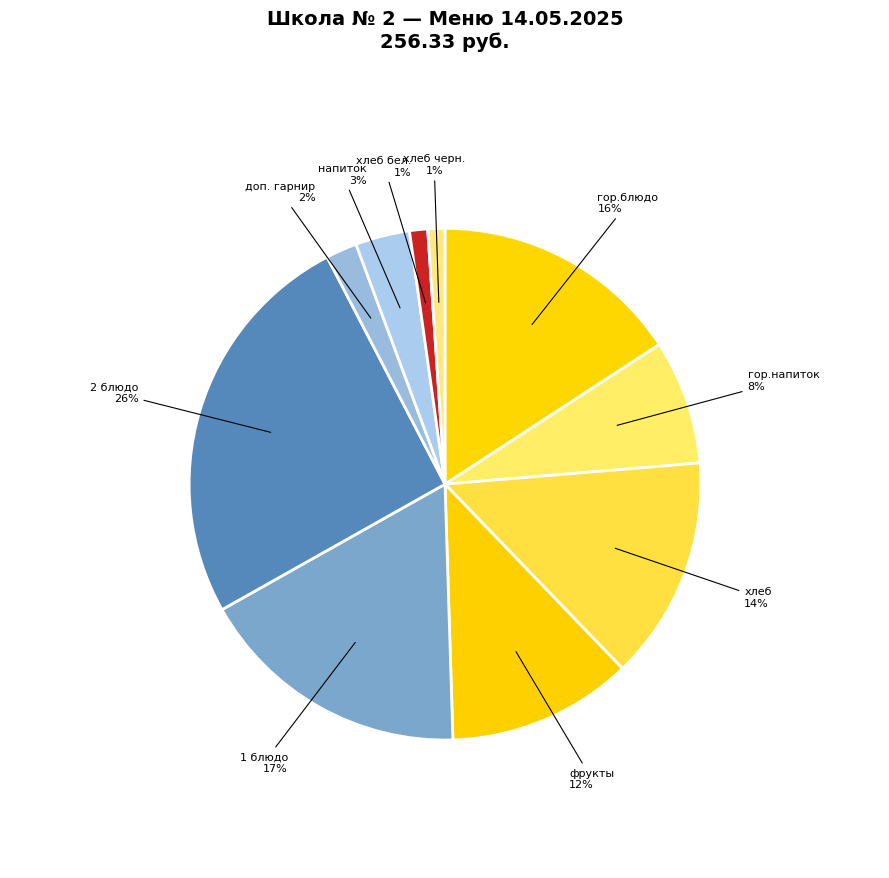

Between гор.блюдо and хлеб, which is larger?

гор.блюдо